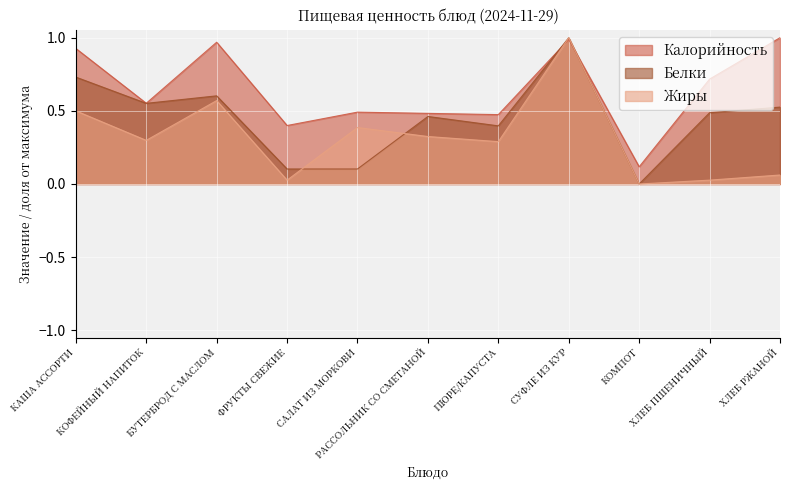

Is the value of Жиры at КАША АССОРТИ greater than the value of Калорийность at ХЛЕБ РЖАНОЙ?

No